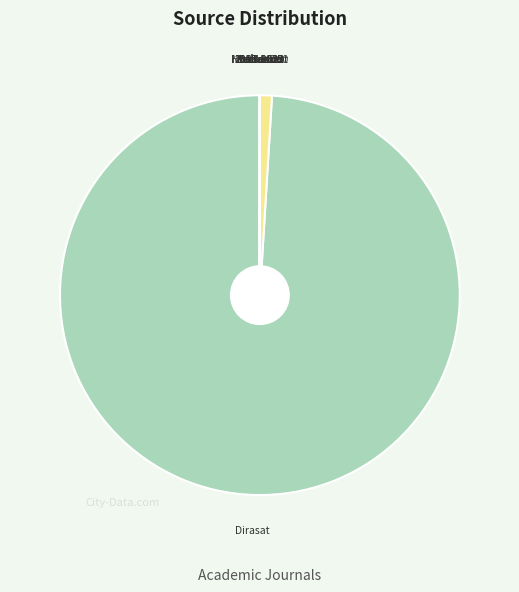

What is the largest slice in the pie chart?

Dirasat